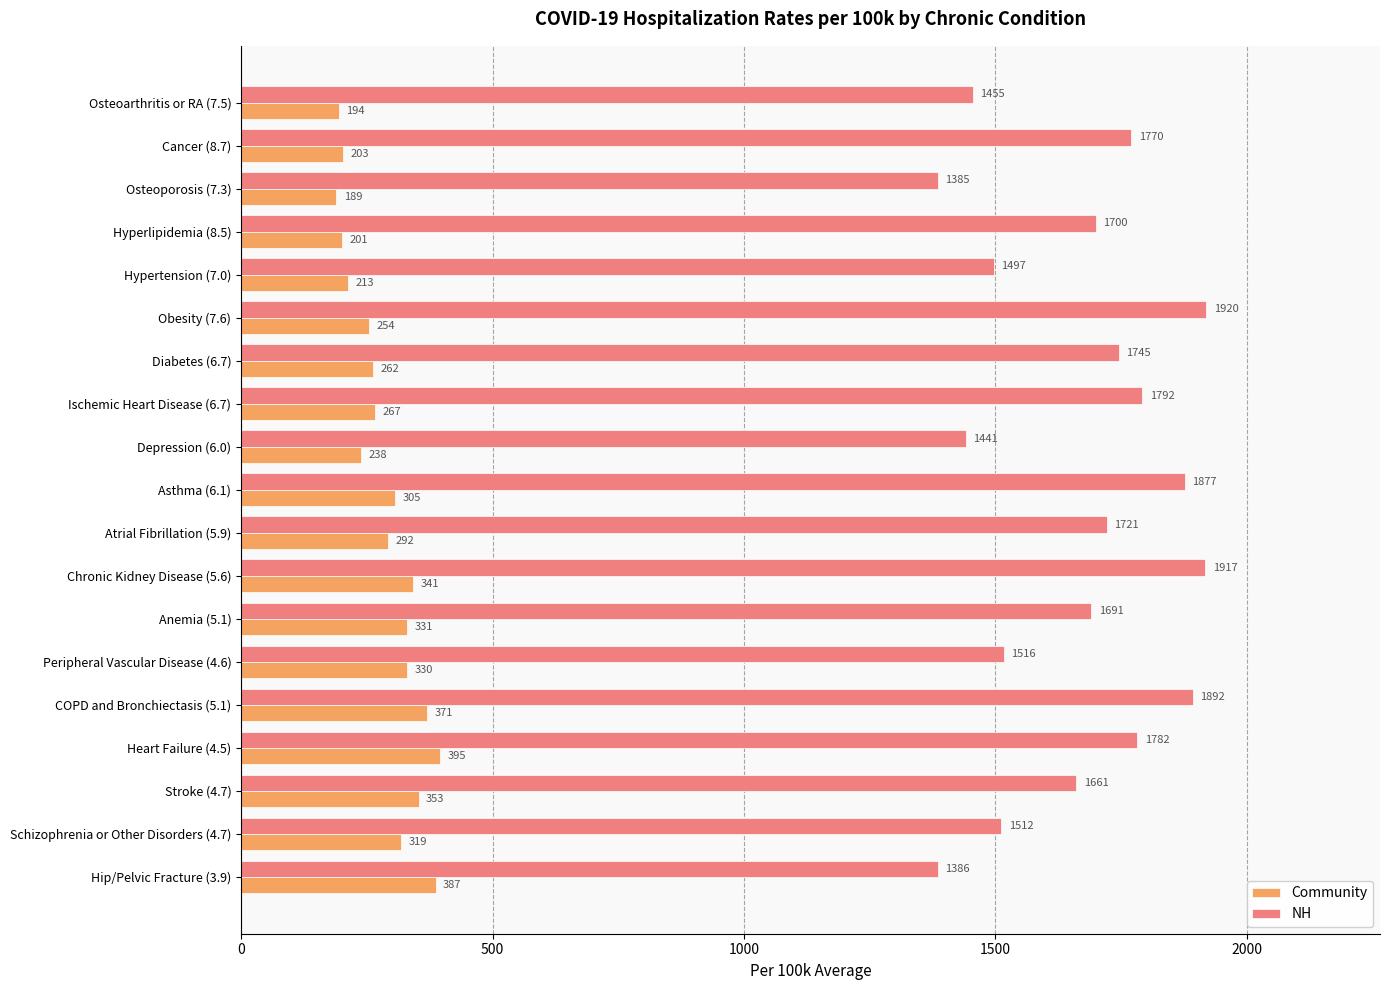

Between Osteoarthritis or RA (7.5) and Osteoporosis (7.3), which series saw the biggest shift?

NH